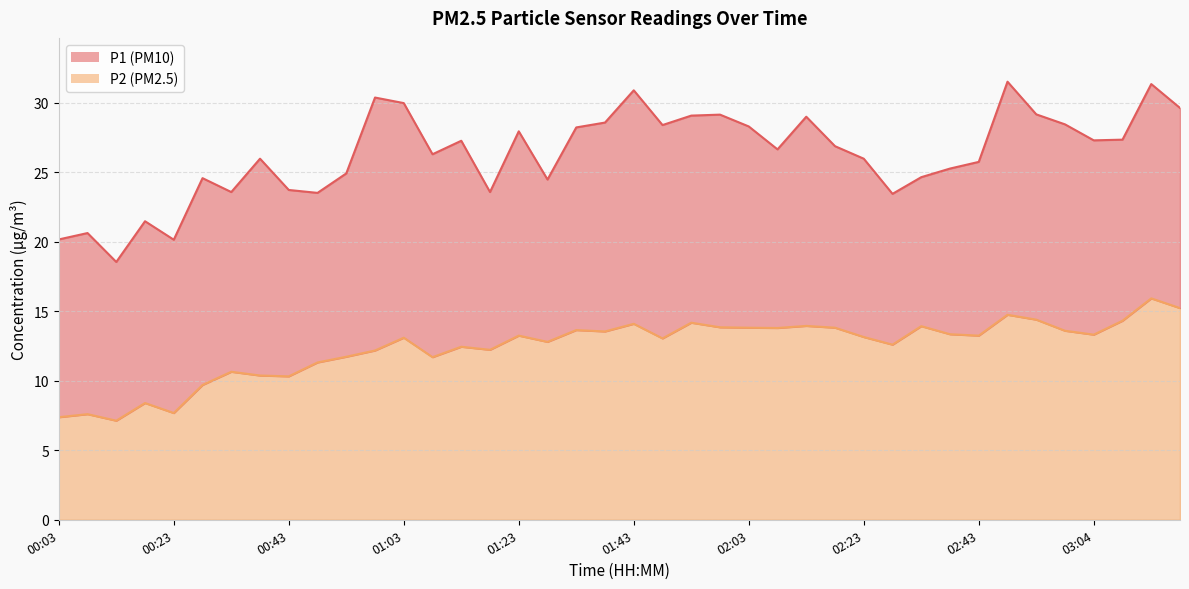

How many data points does each series have?

40